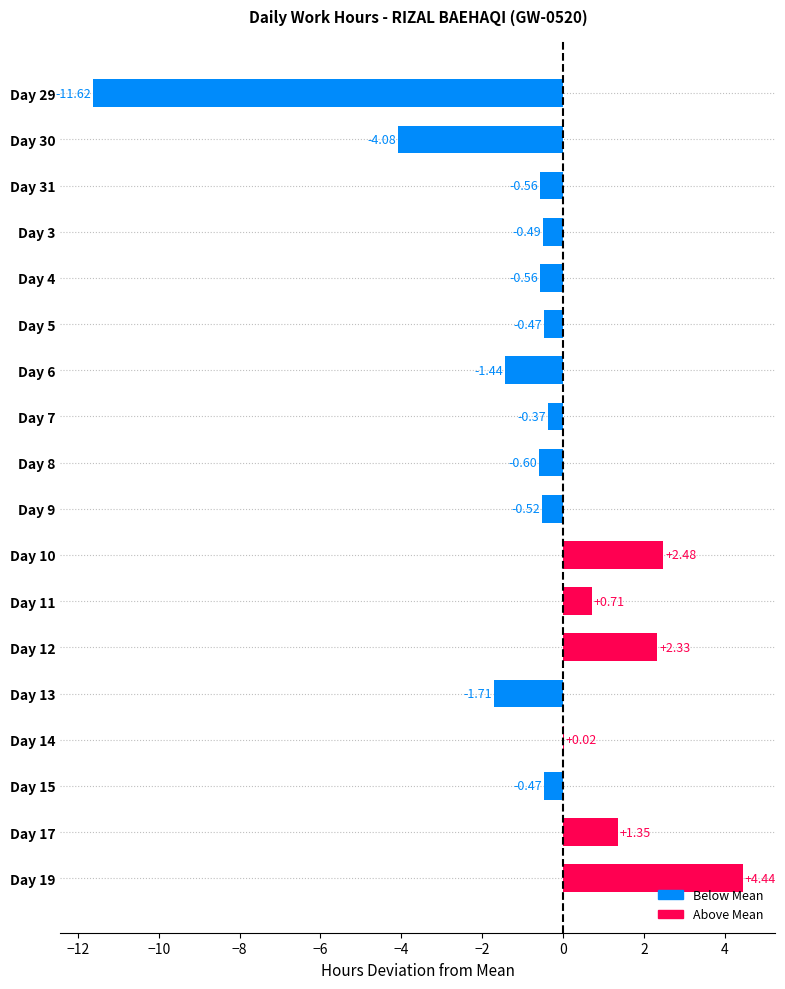

What is the sum of all values?

-11.6